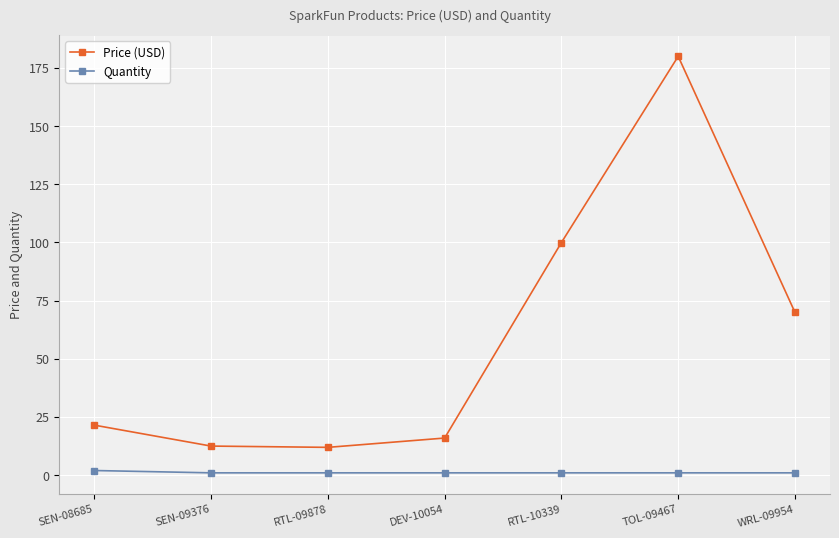

What is the difference between the second highest and minimum values in the Price (USD) series?

88.0